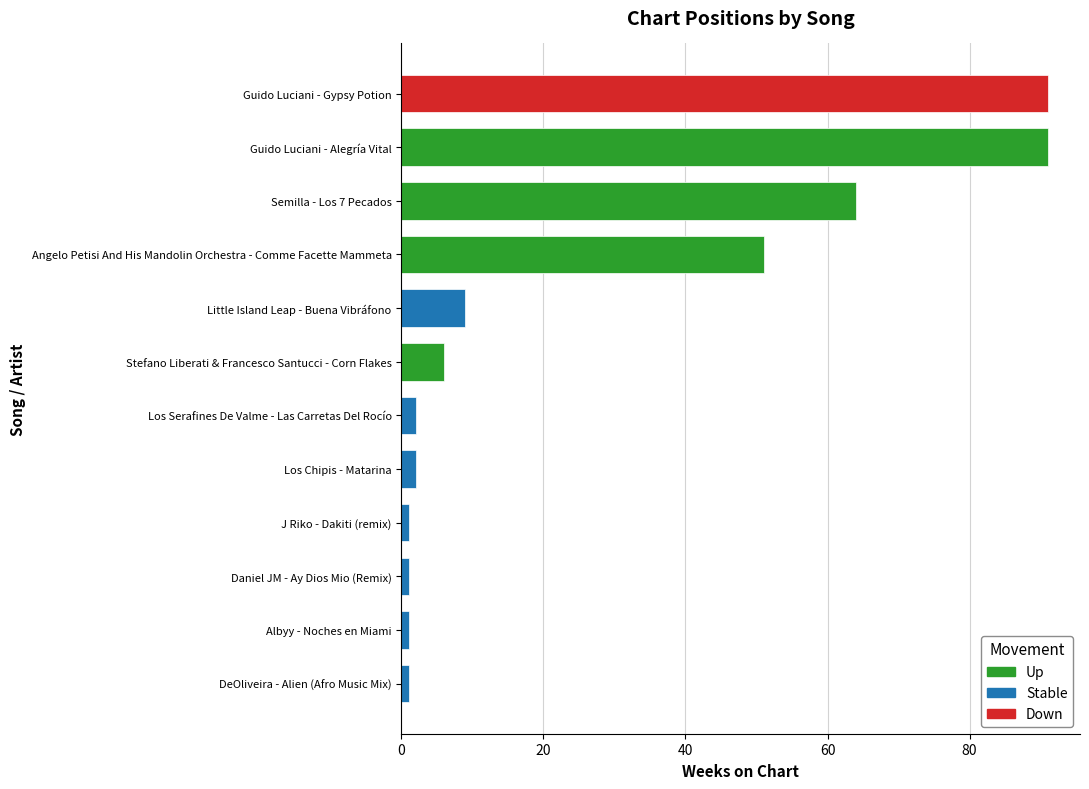

What is the greatest value displayed?

91